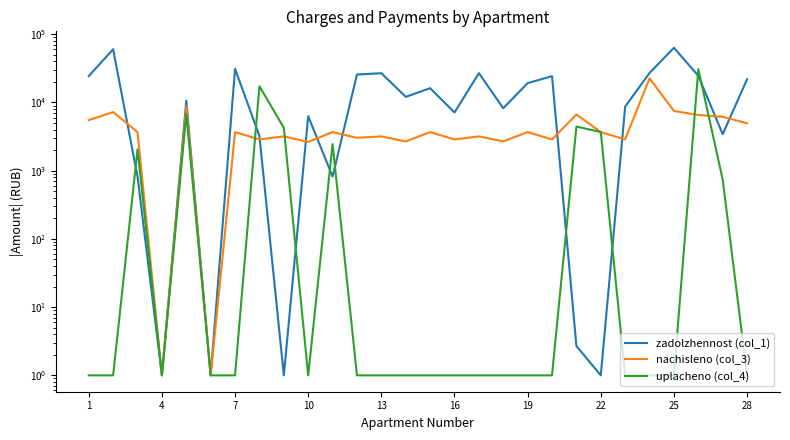

True or false: nachisleno (col_3) has a value of 1.8 at 4.

False